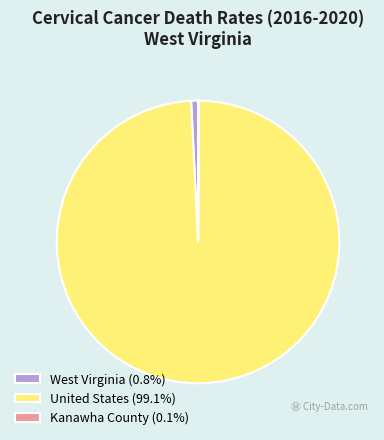

Is the sum of West Virginia (0.8%) and United States (99.1%) greater than half?

Yes